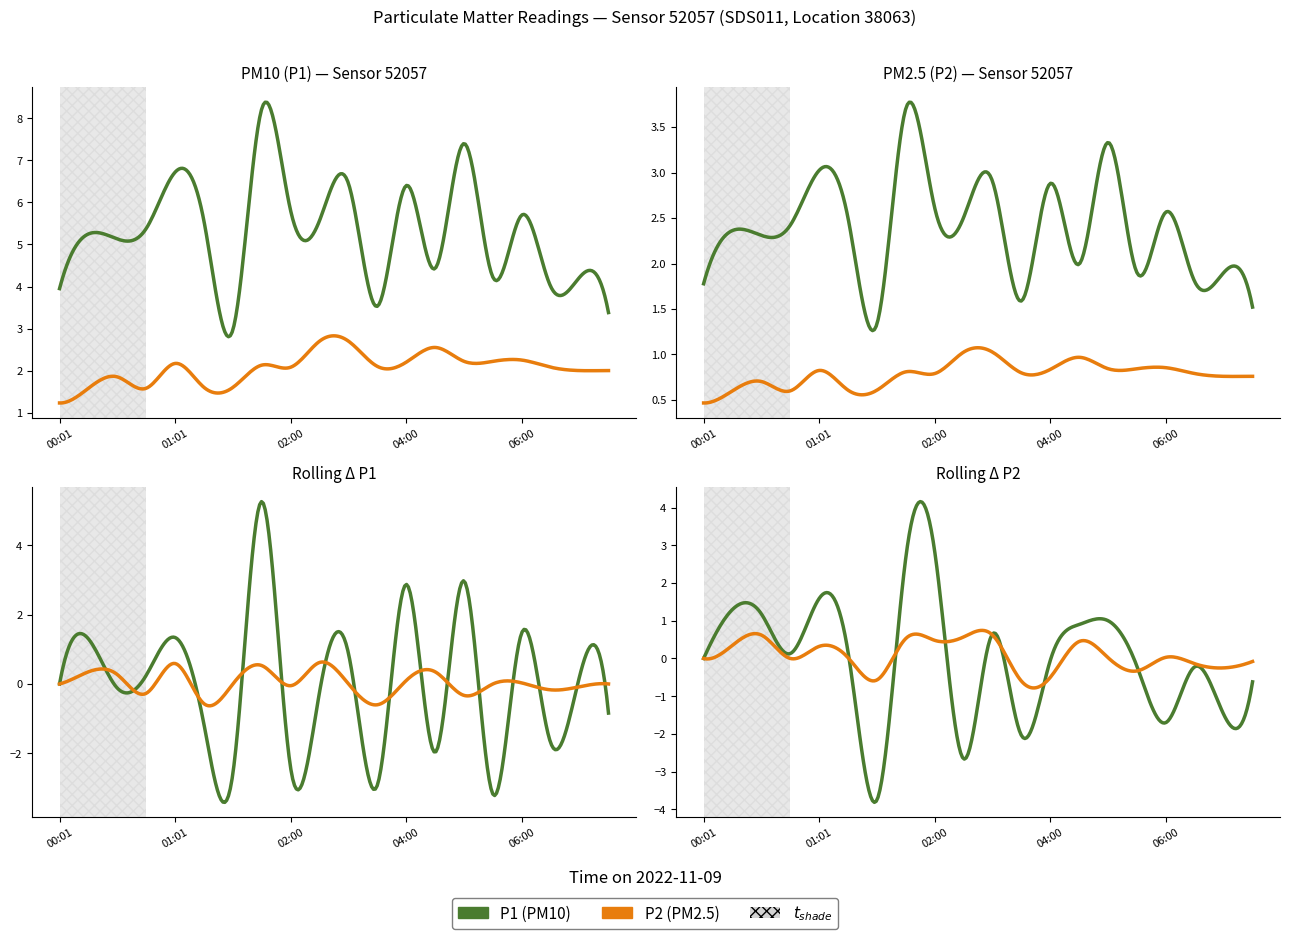

True or false: P1 and P2 cross at least once.

False